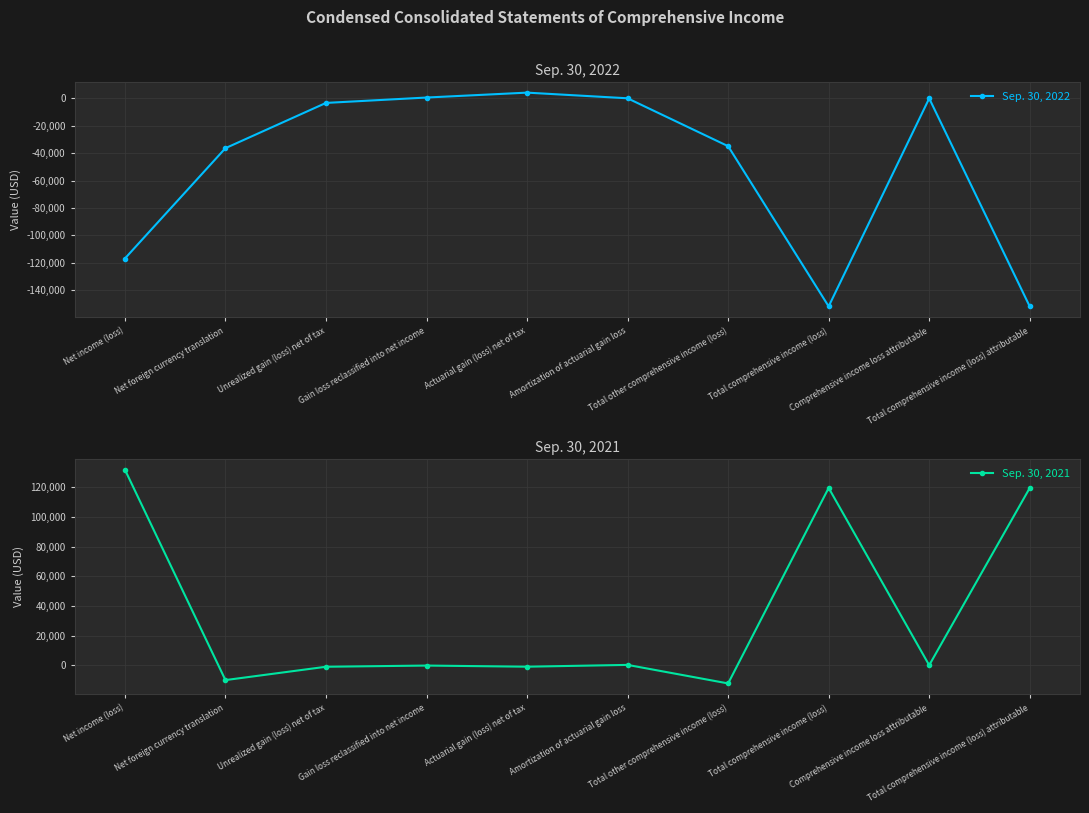

How many times do Sep. 30, 2022 and Sep. 30, 2021 cross each other?

4